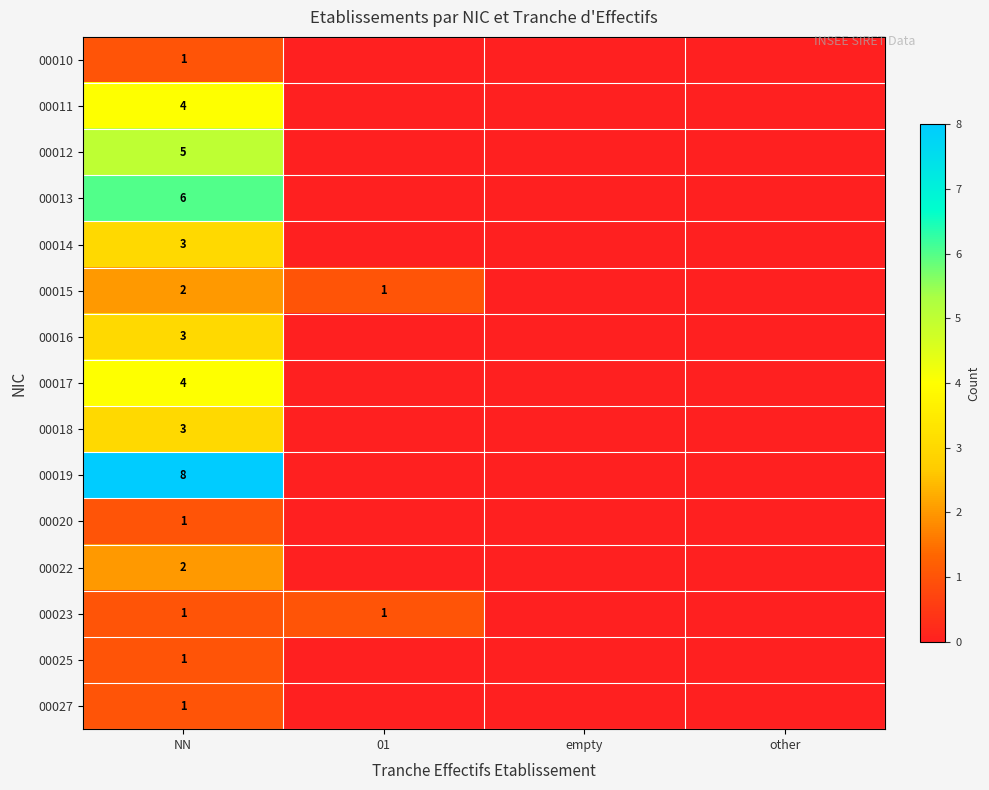

True or false: 00012 has a value of 3 at NN.

False